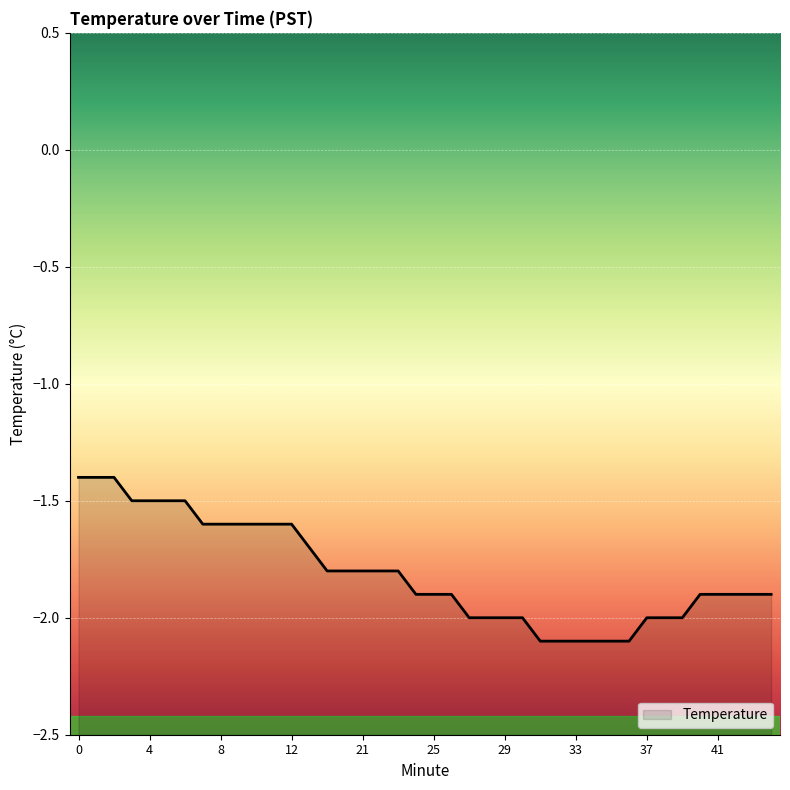

Rank the categories by value from lowest to highest.

31, 32, 33, 34, 35, 36, 27, 28, 29, 30, 37, 38, 39, 24, 25, 26, 40, 41, 42, 43, 44, 19, 20, 21, 22, 23, 18, 7, 8, 9, 10, 11, 12, 3, 4, 5, 6, 0, 1, 2